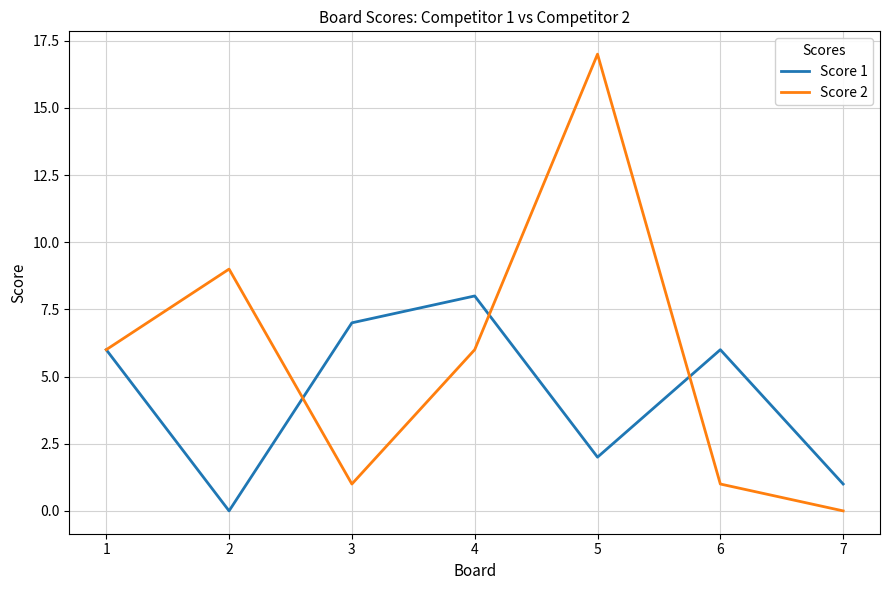

In Score 2, how many points are lower than both neighbors (excluding endpoints)?

1